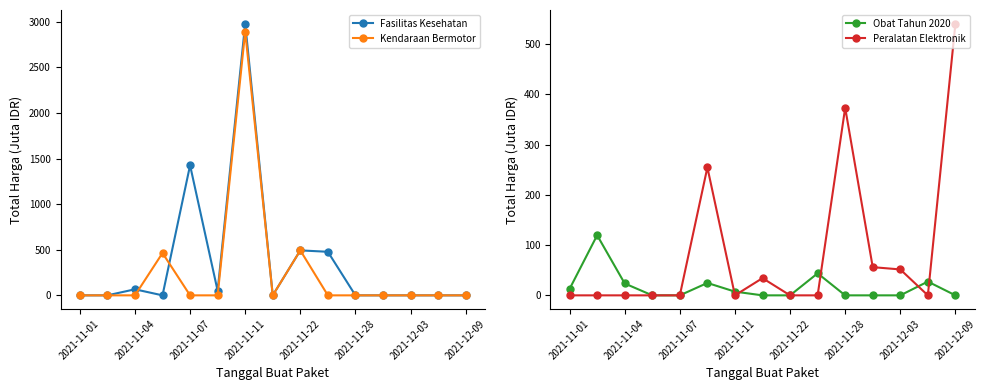

At how many categories does at least one series exceed 1353?

2